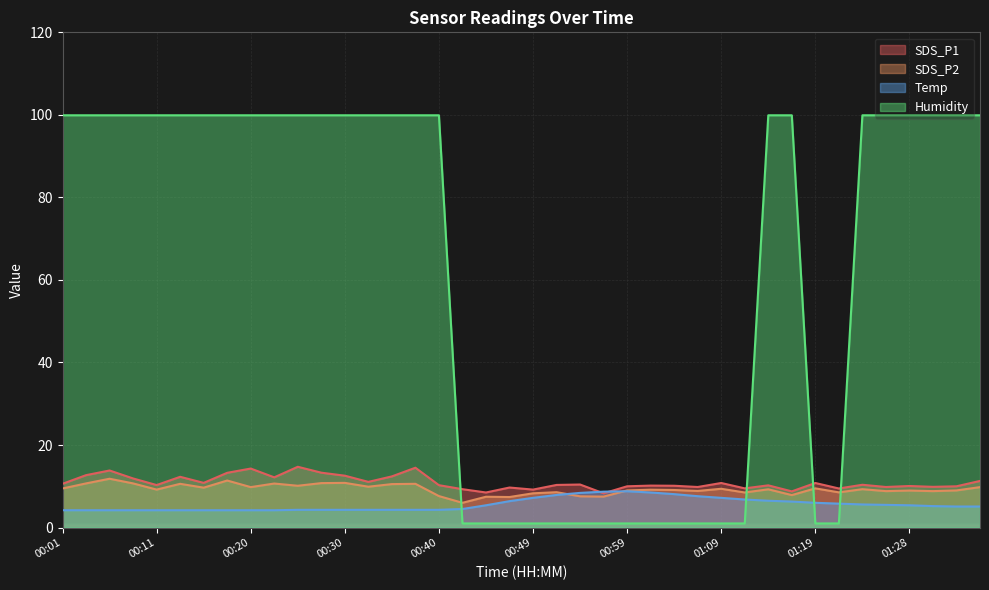

How many values in the Temp series are below 5?

18